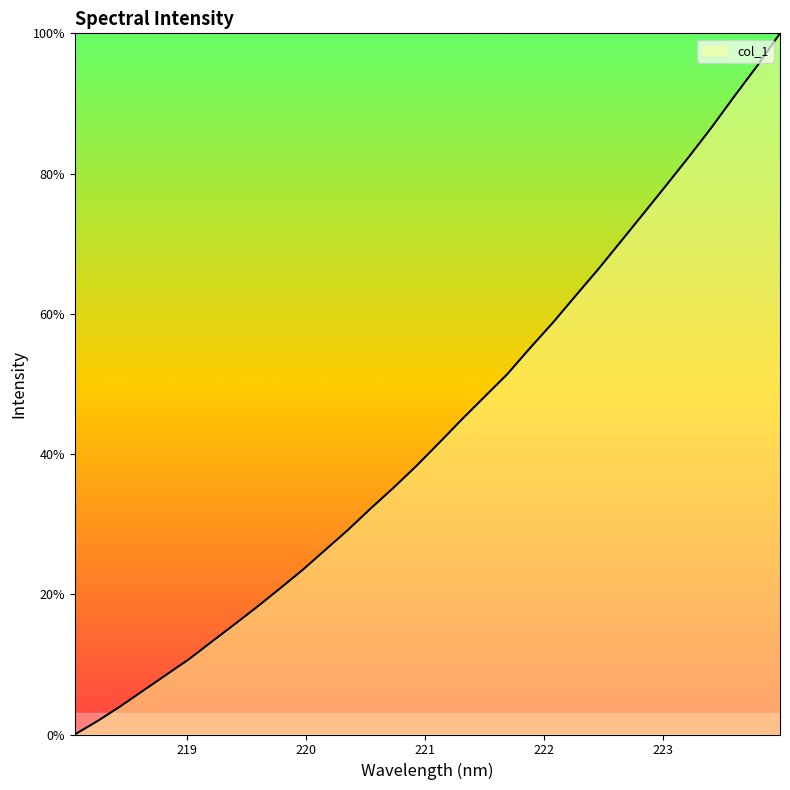

What is the greatest value displayed?

100.0